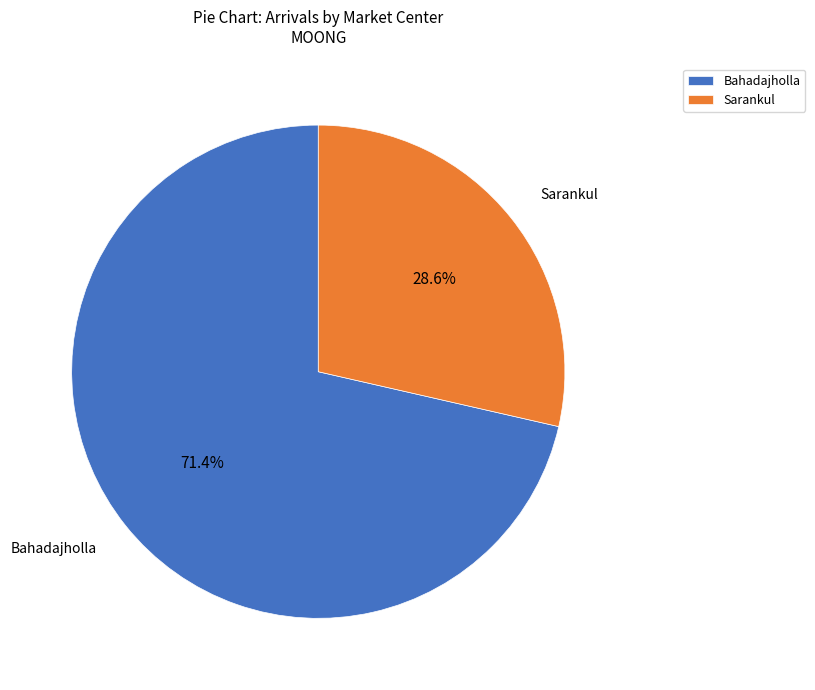

To the nearest percent, what portion does Sarankul represent?

29%